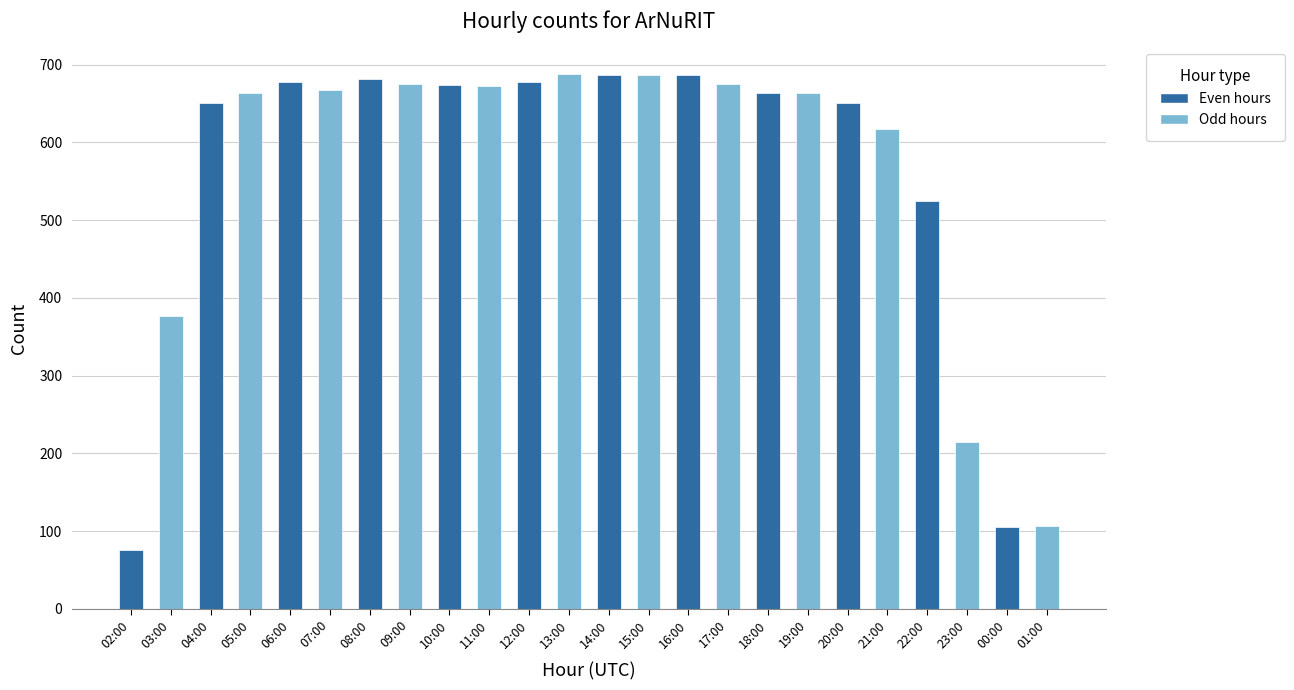

What is the label of the 23rd bar from the left?

00:00